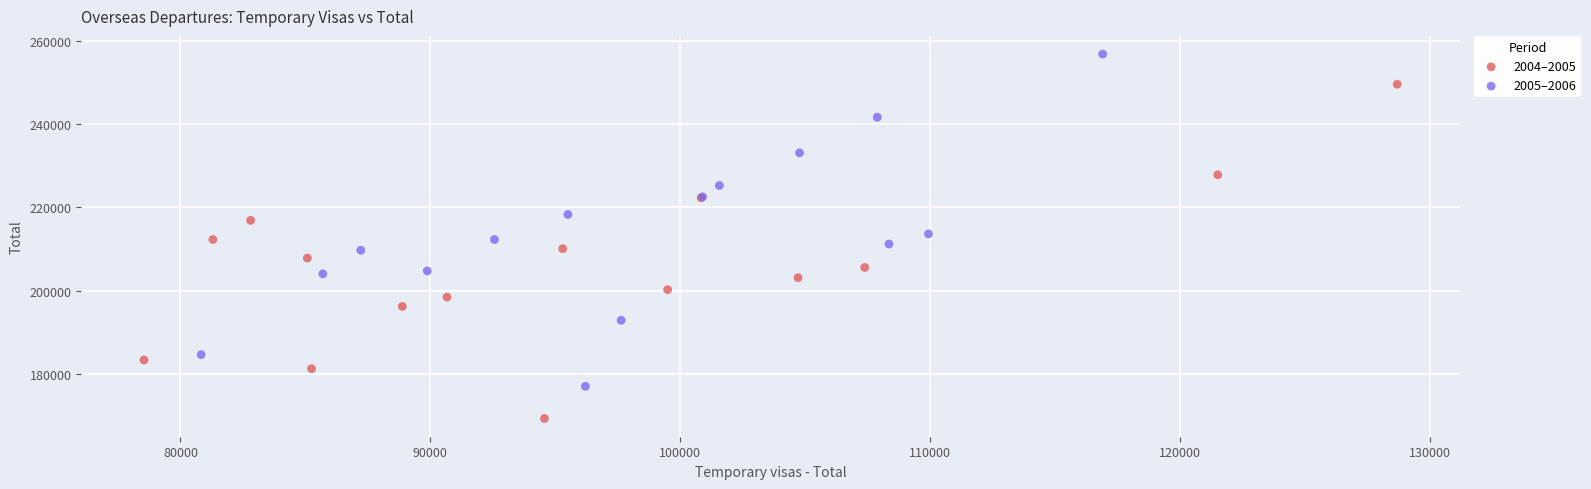

What are all the series names shown in the legend?

2004–2005, 2005–2006